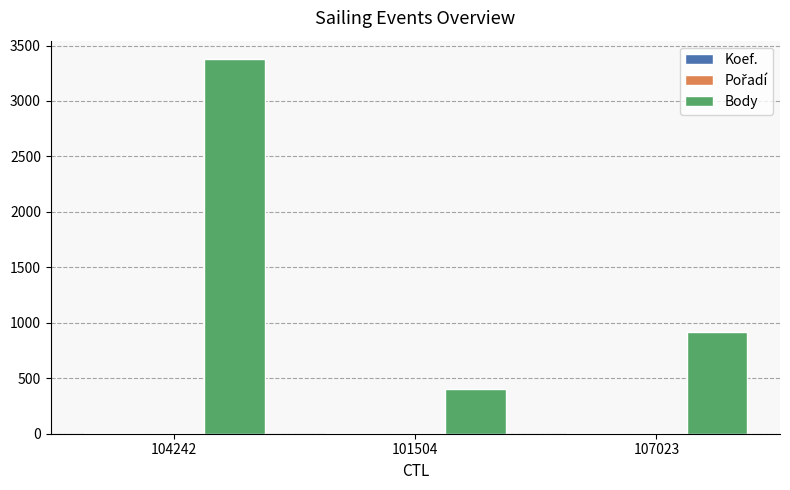

How many groups of bars are there?

3